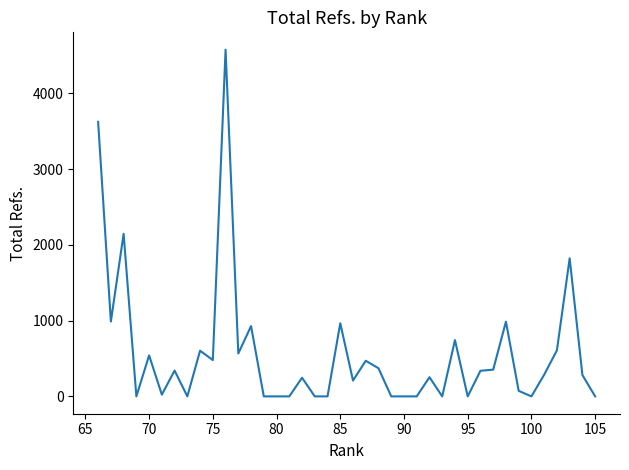

What is the maximum value shown in the chart?

4576